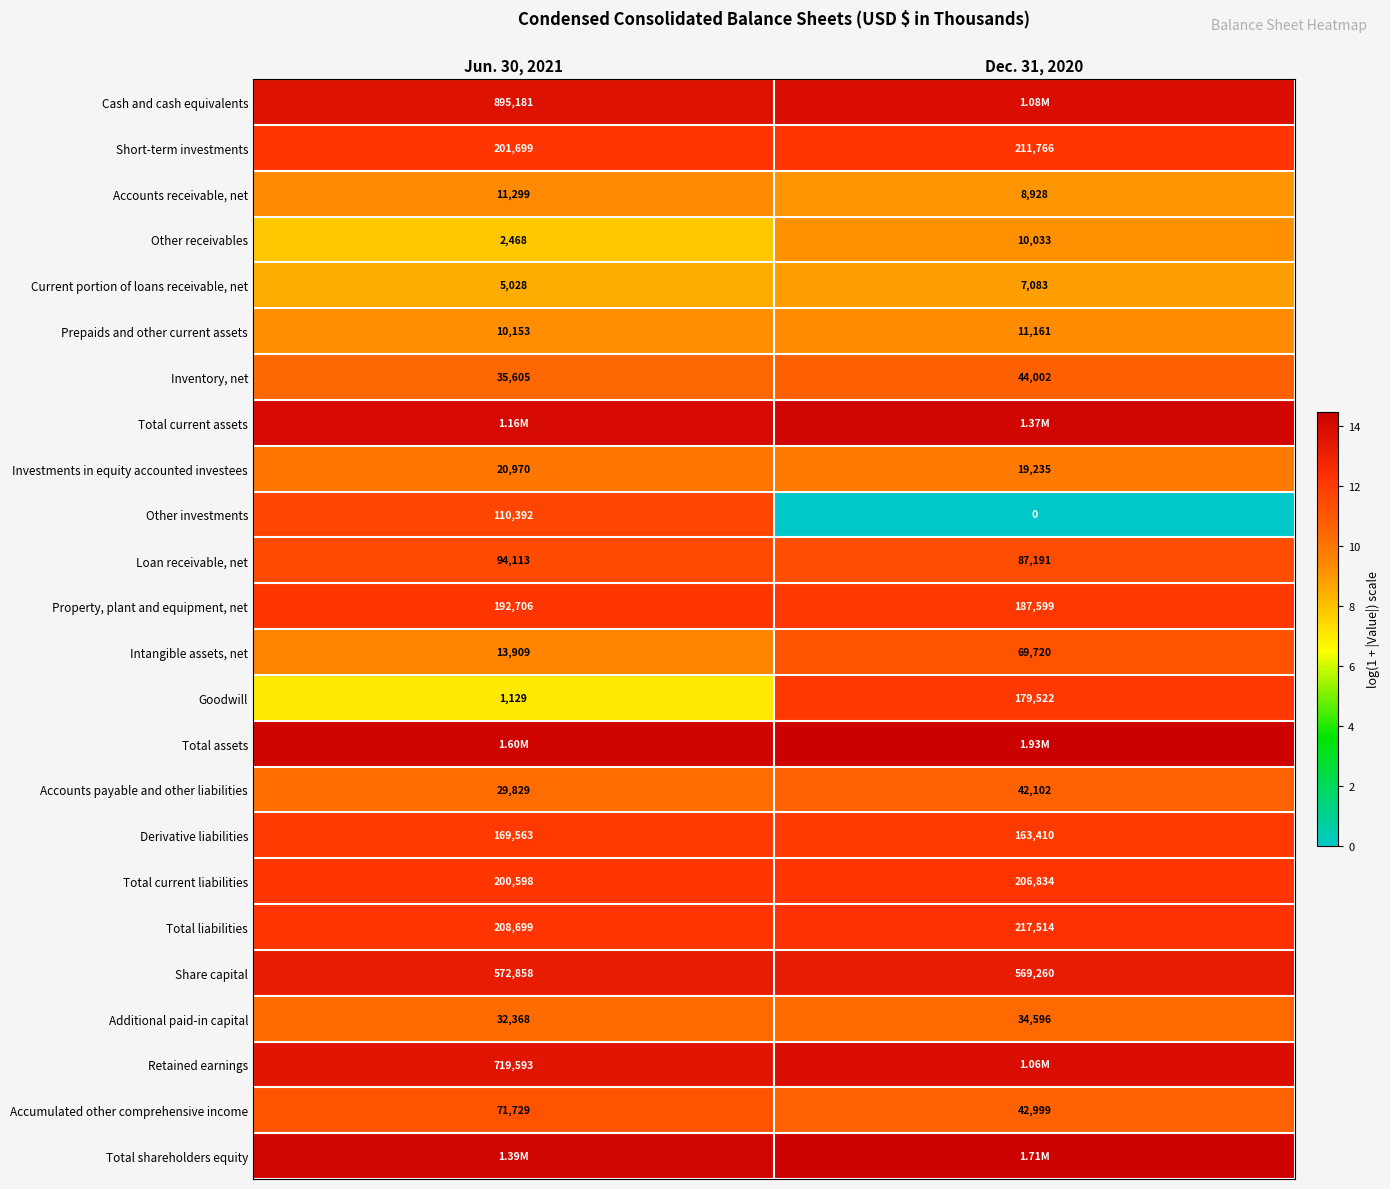

Between Dec. 31, 2020 and Jun. 30, 2021, which is larger?

Dec. 31, 2020